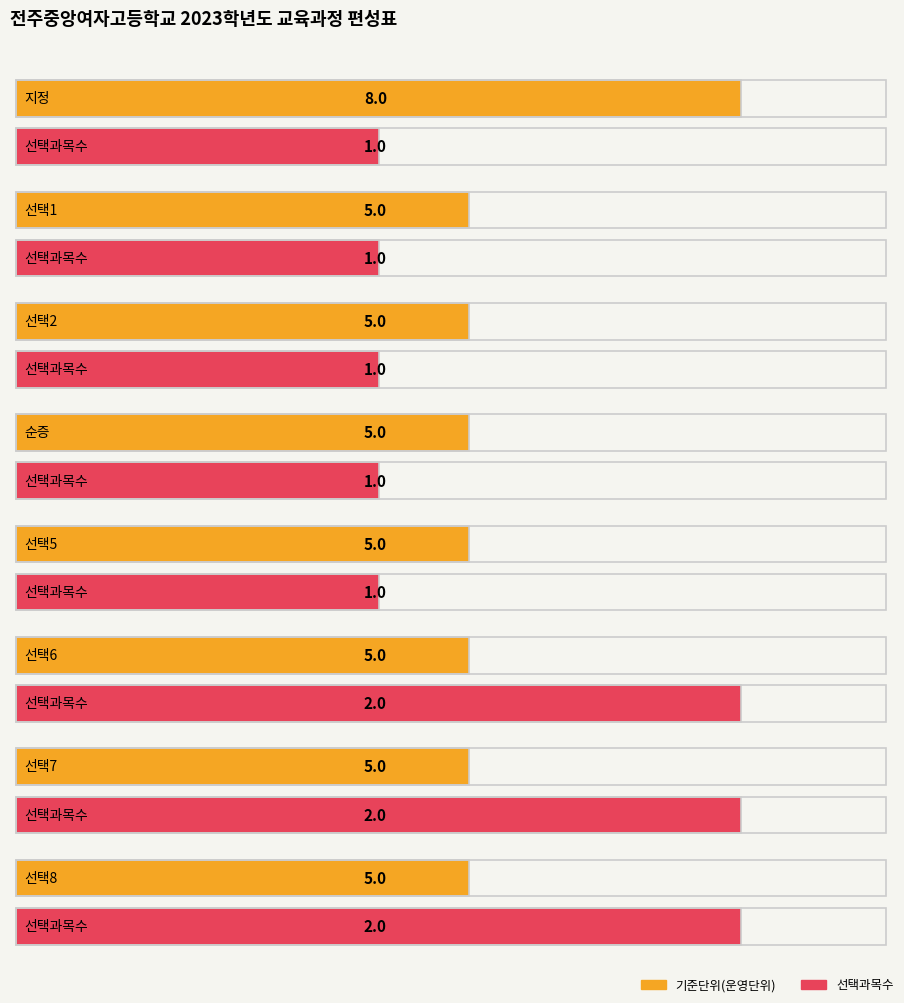

Reading left to right, transcribe all the data shown in this chart.

기준단위(운영단위): 0=8	1=5	2=5	3=5	4=5	5=5	6=5	7=5
선택과목수: 0=1	1=1	2=1	3=1	4=1	5=2	6=2	7=2